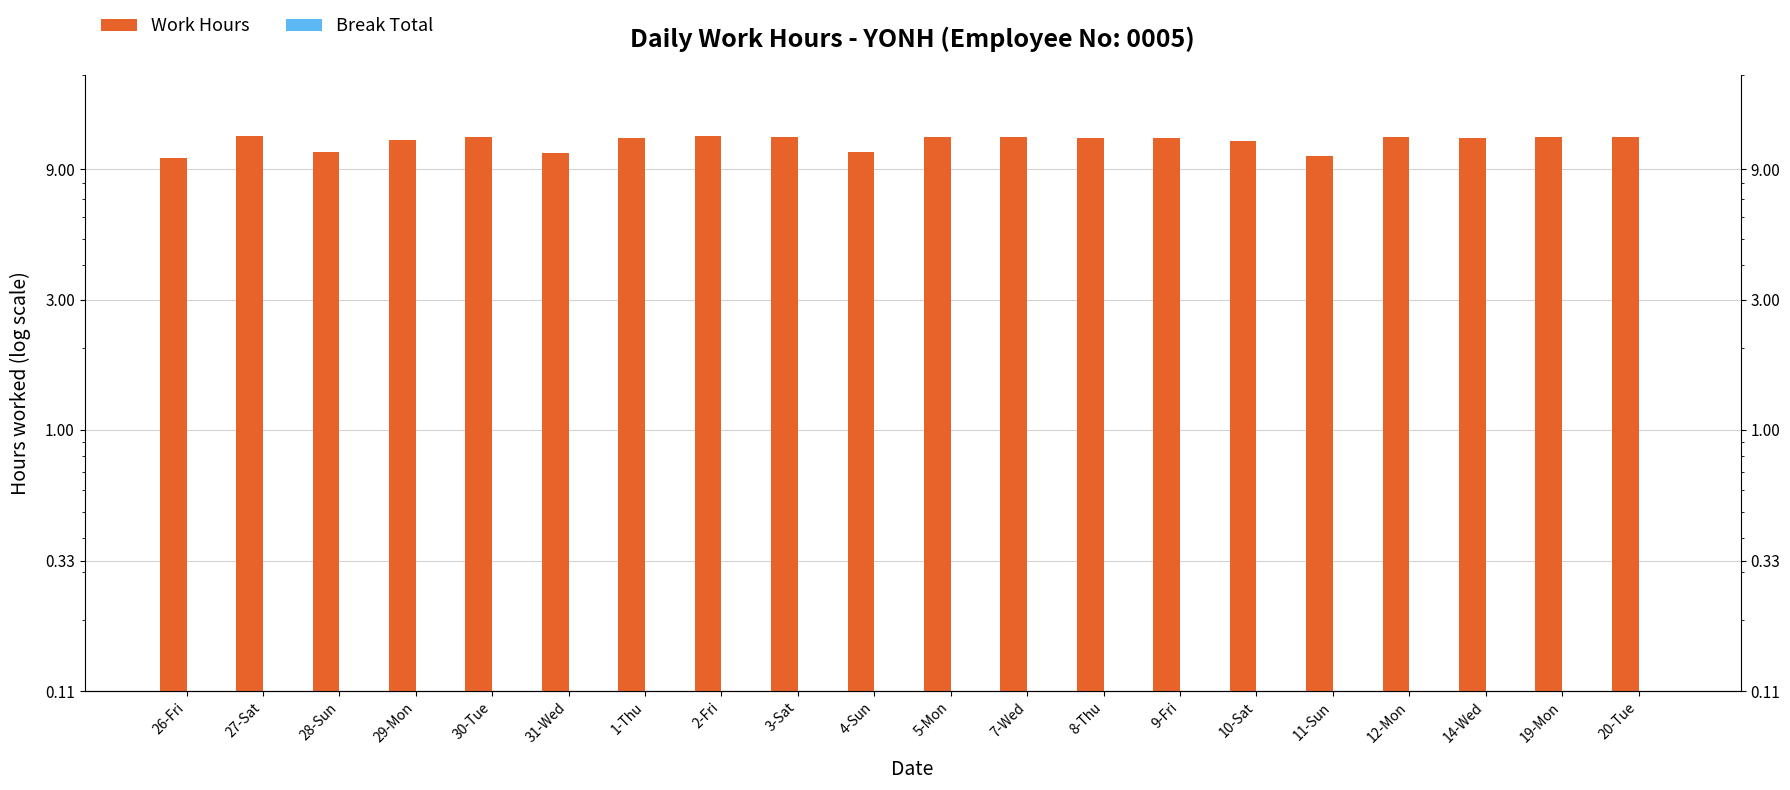

What is the difference between the highest and lowest values at 10-Sat?

11.3